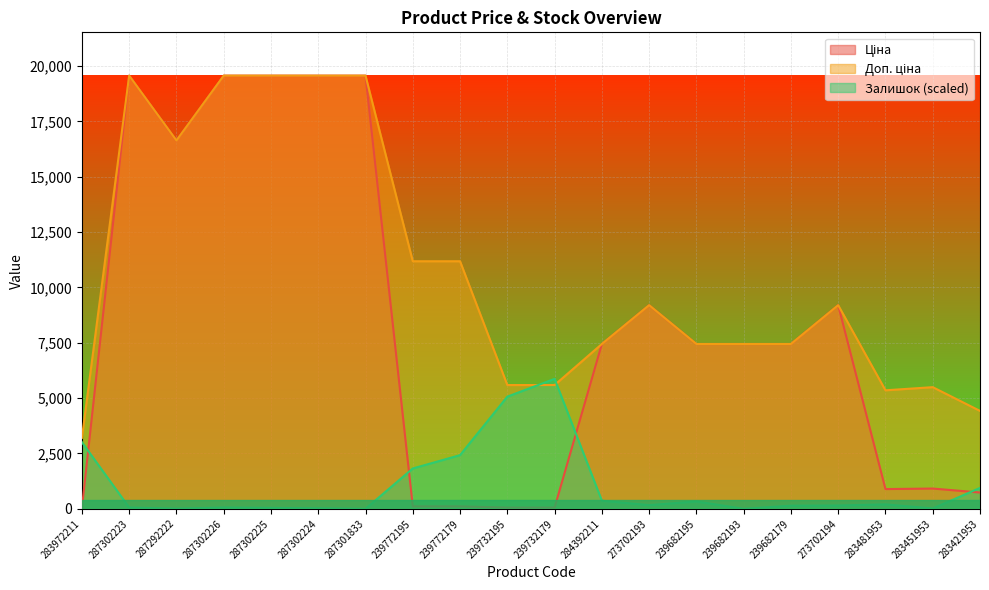

At which label does Ціна first exceed 7444?

287302223